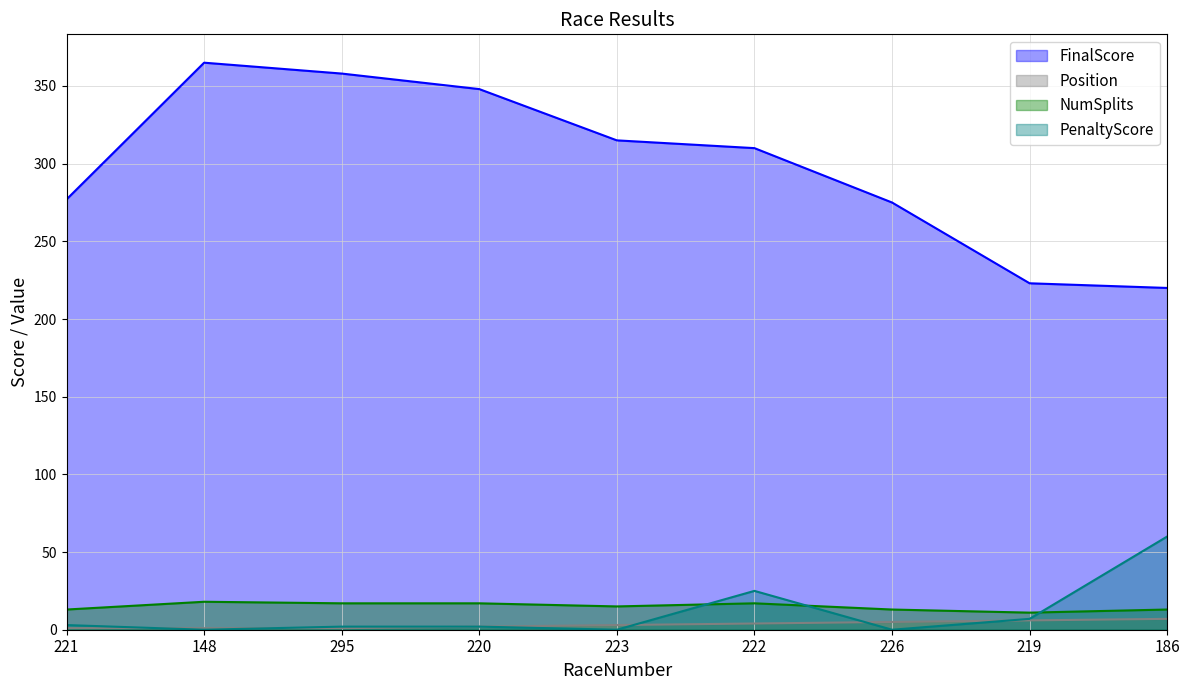

Which category has the highest value across all series?

148